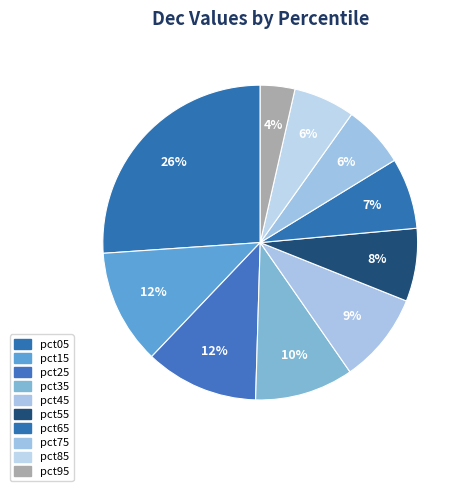

To the nearest percent, what is the average slice percentage?

10%